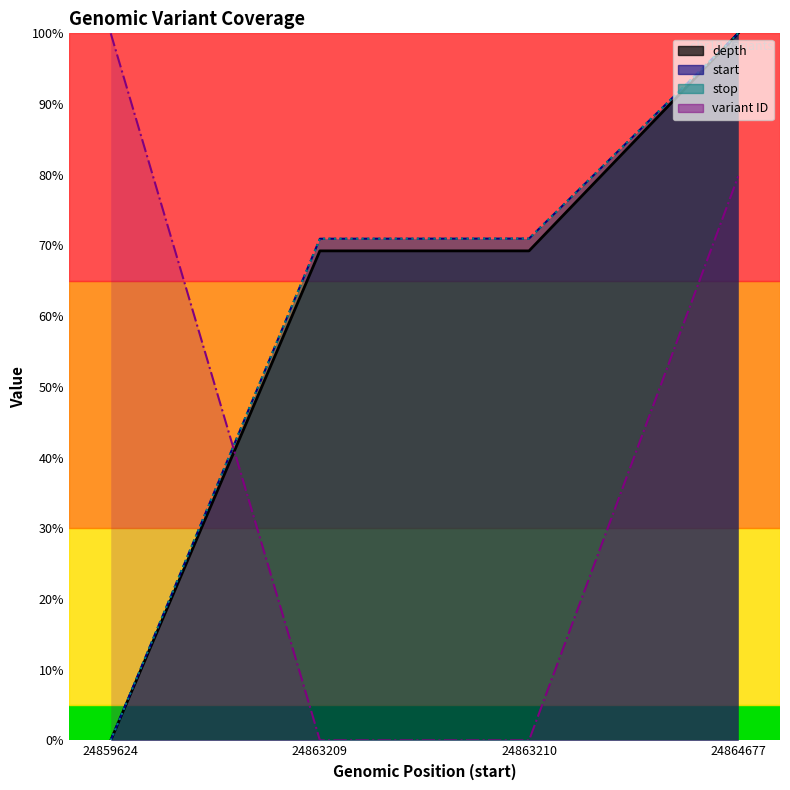

How many data points does each series have?

4